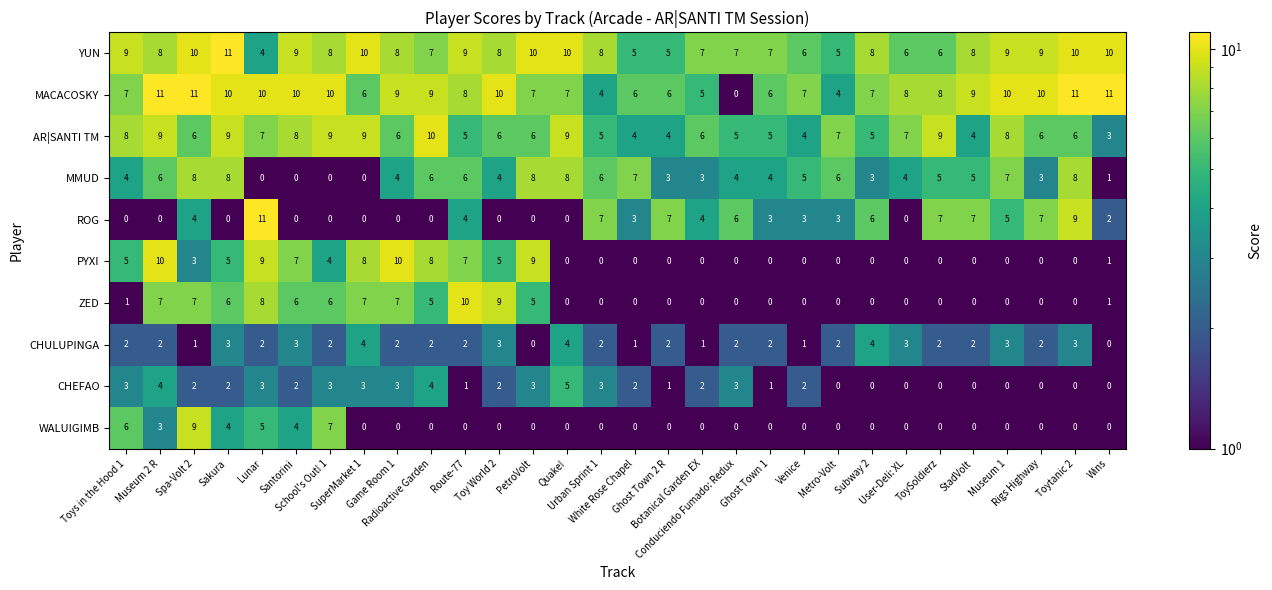

At how many categories does at least one series exceed 5?

30